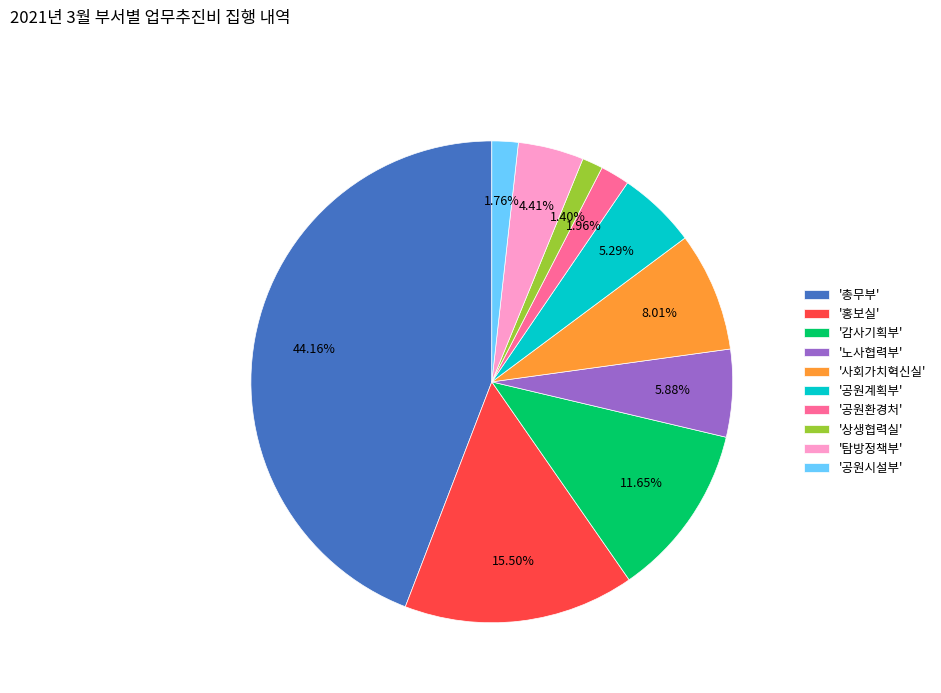

Between '총무부' and '감사기획부', which is larger?

'총무부'